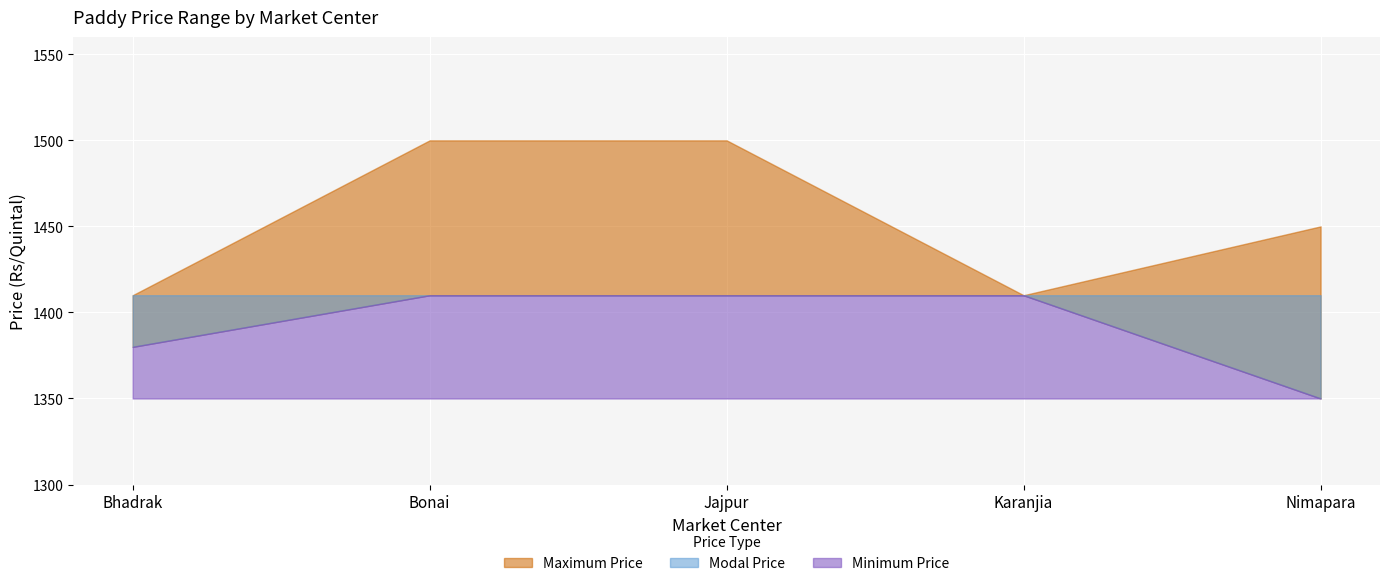

What is the difference between the Maximum Price values at Karanjia and Jajpur?

90